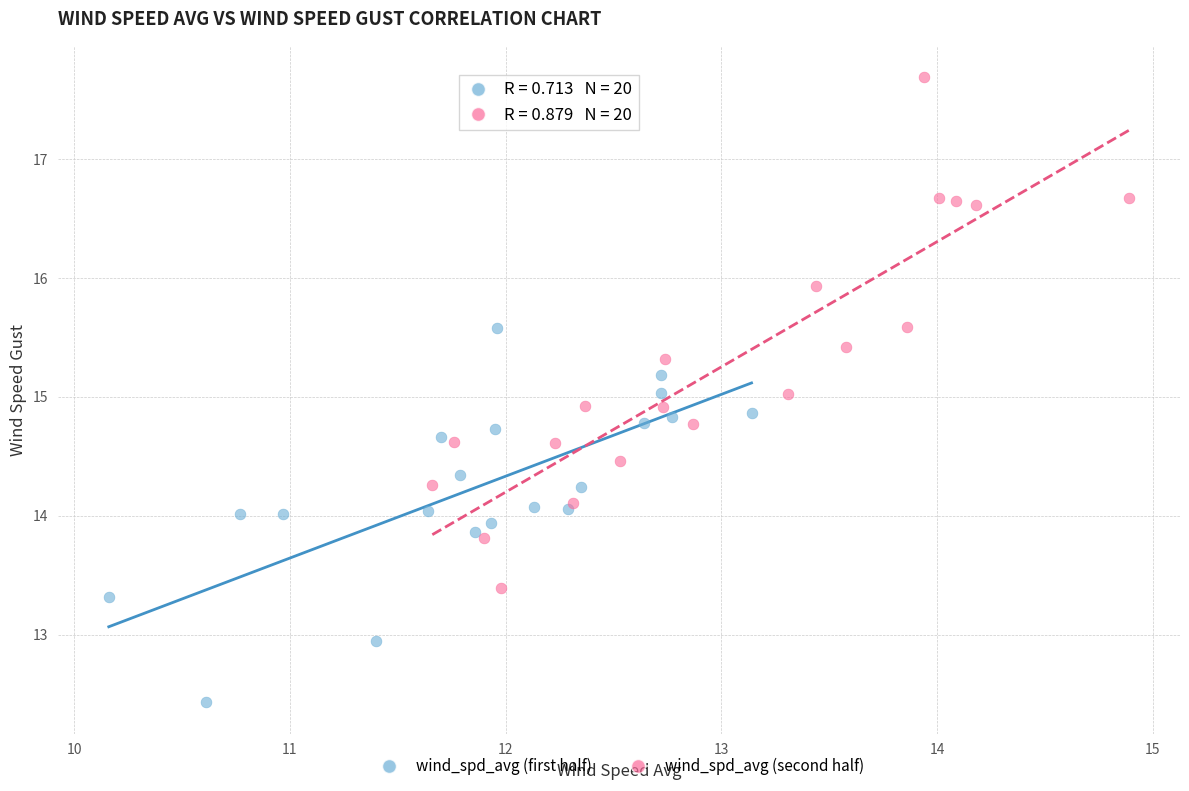

Which series reaches the maximum Y coordinate?

wind_spd_avg (second half)